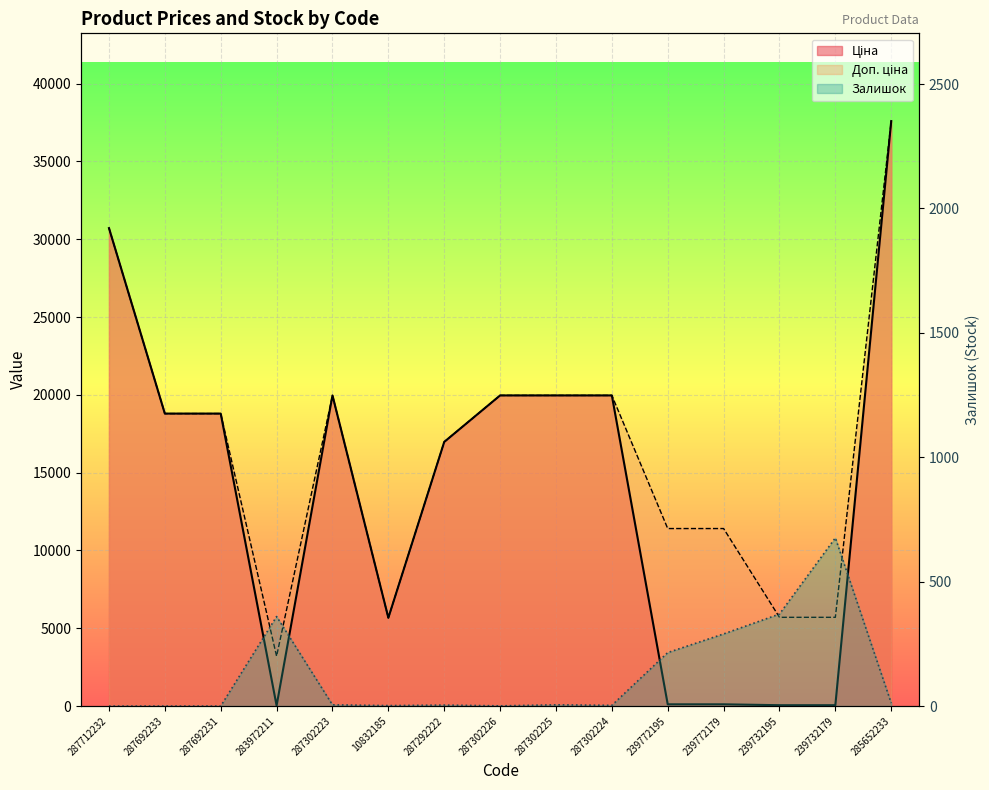

Is the value of Доп. ціна at 287292222 greater than the value of Залишок at 287712232?

Yes